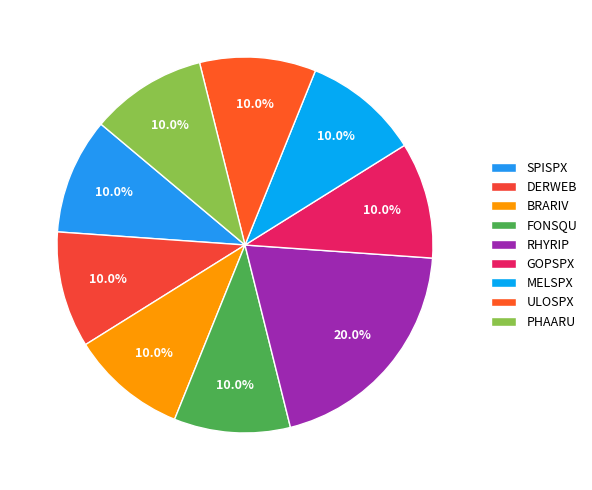

How many segments does this pie chart have?

9